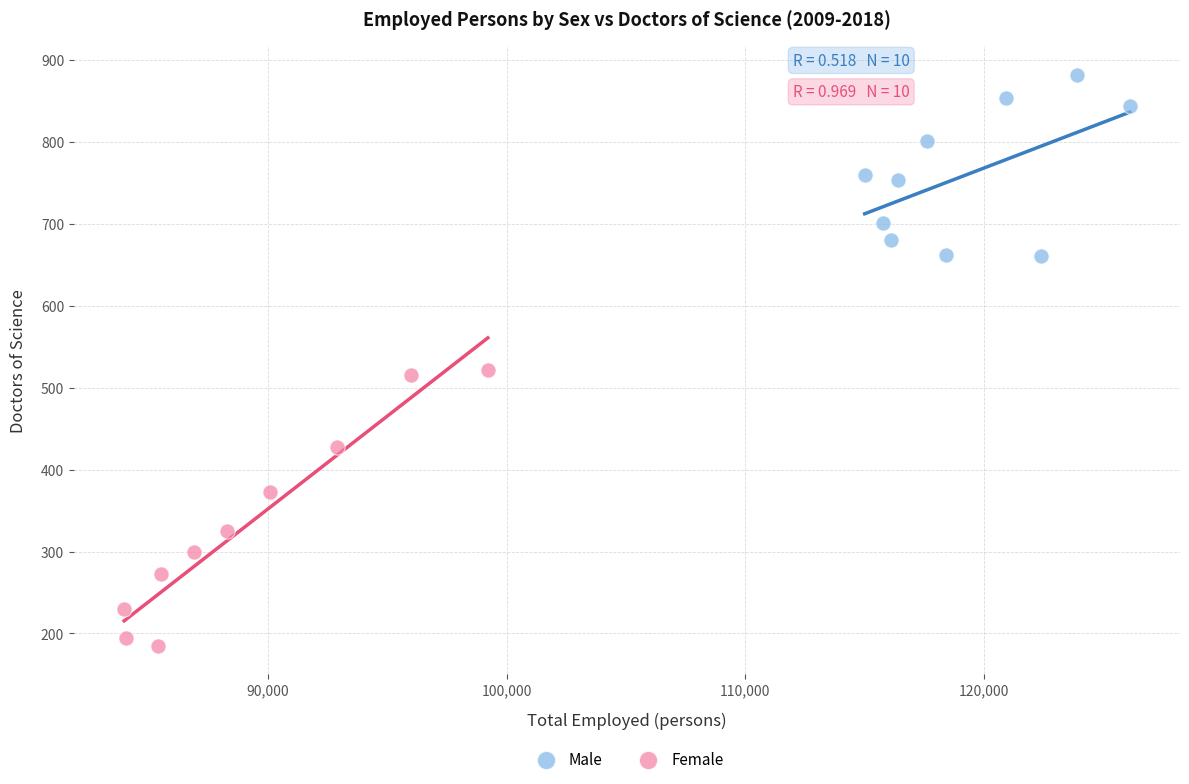

Which series has the largest Y range (max minus min)?

Female